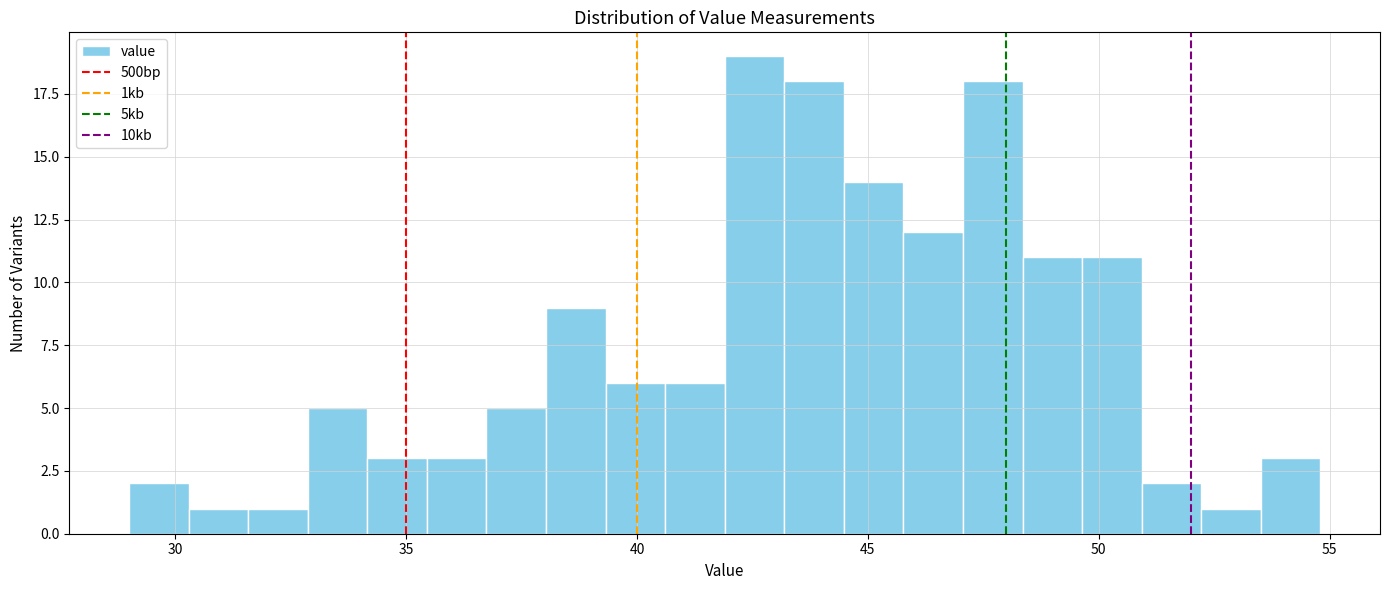

Around what value on the x-axis is the tallest bar? Give the approximate position of its centre, as read against the axis.

42.5